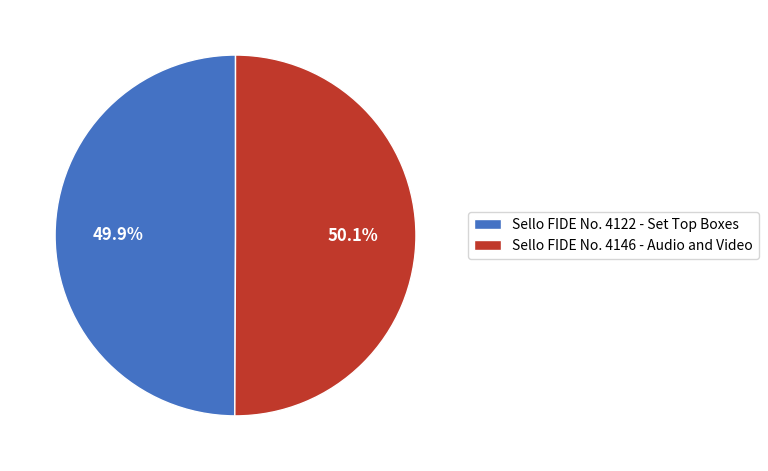

Is there any slice that represents more than half of the pie?

Yes